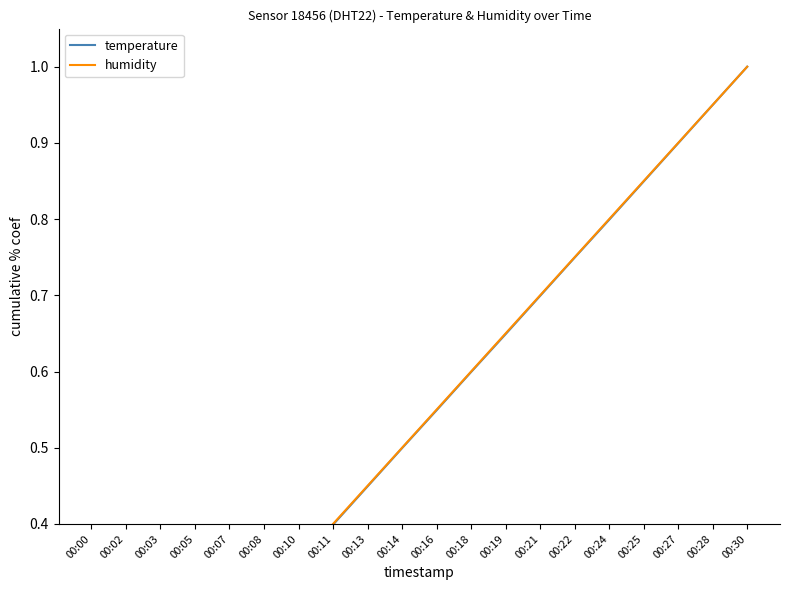

Does the chart have visible grid lines?

No